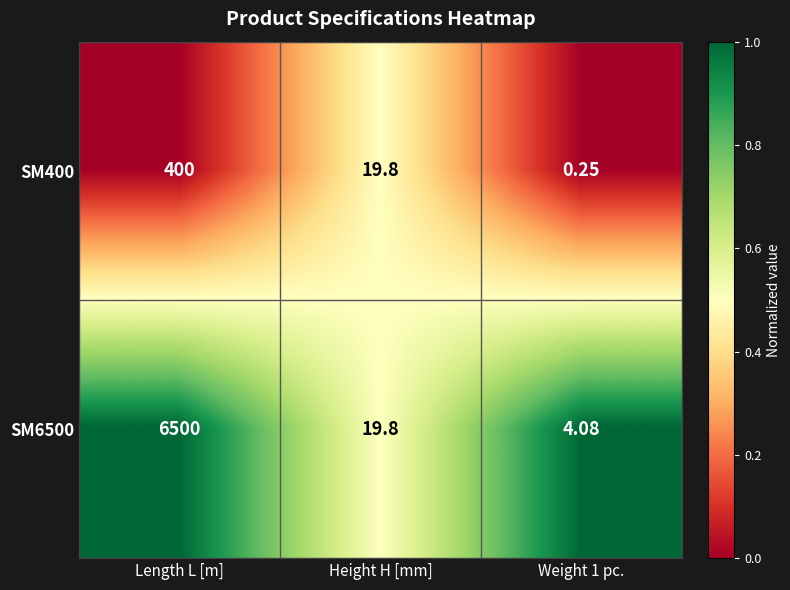

At how many categories does at least one series exceed 0?

3